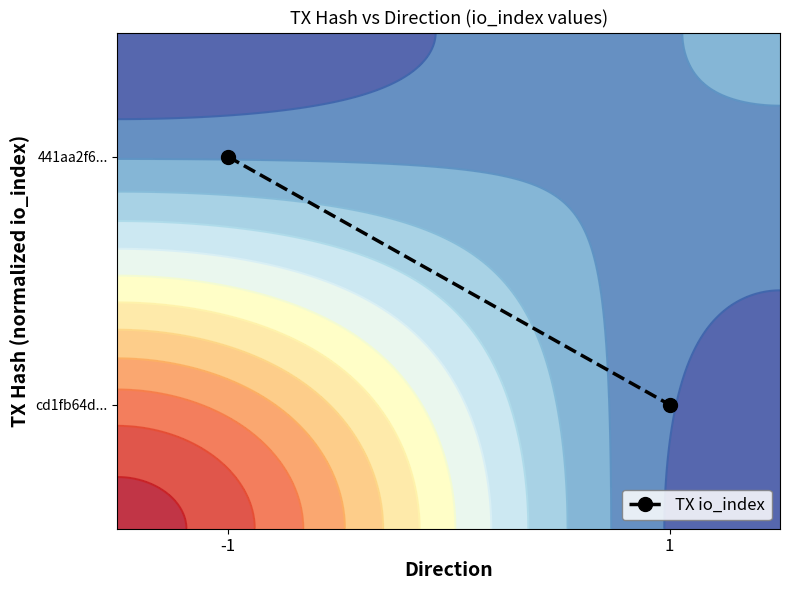

What is the greatest value displayed?

1